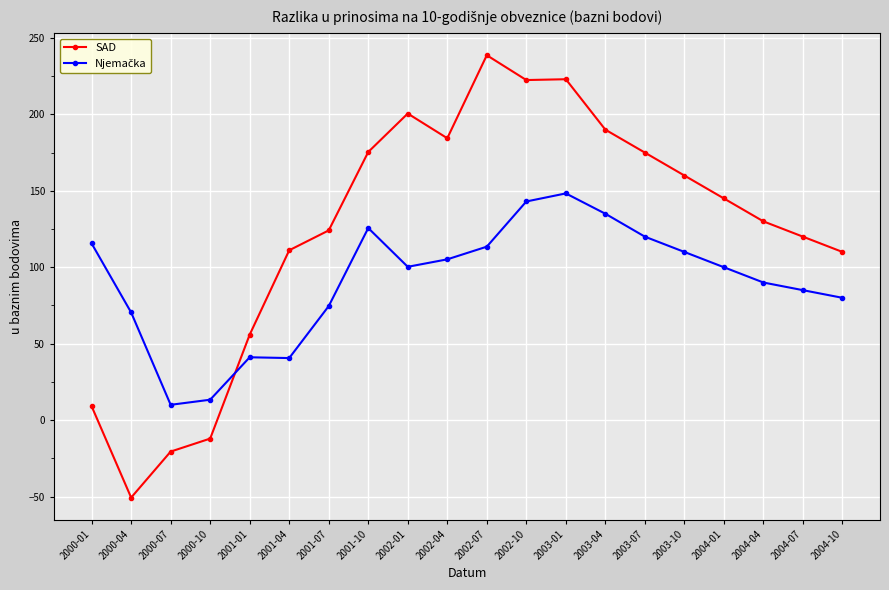

How many data points in SAD are less than 145?

10